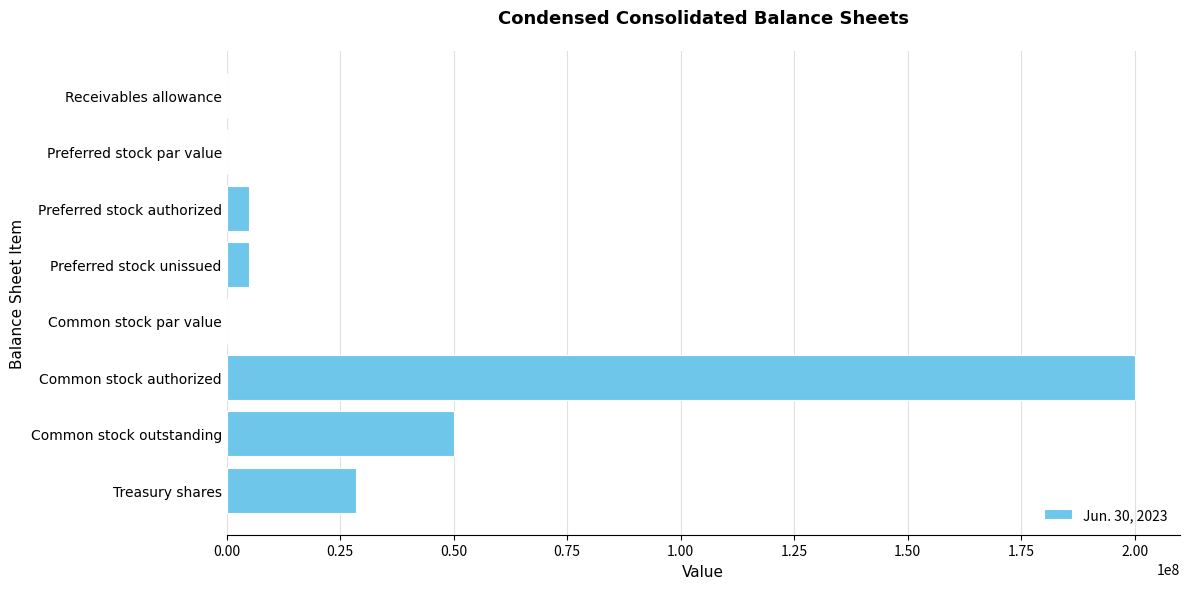

At which label is the value closest to 100000000?

Common stock outstanding